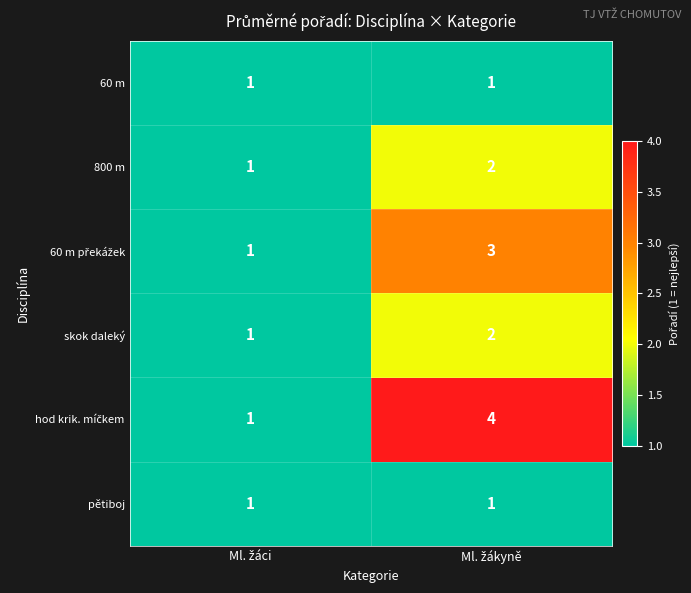

Count the number of data series in this chart.

6